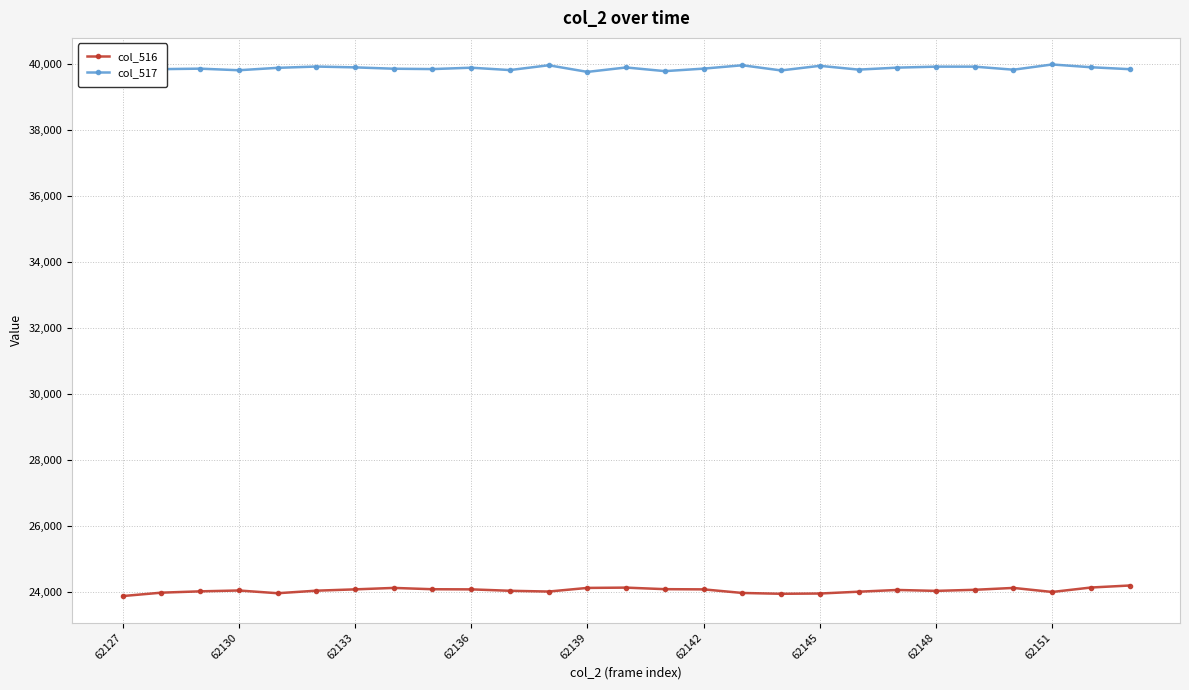

True or false: col_517 has more than 0 interior local peaks.

True